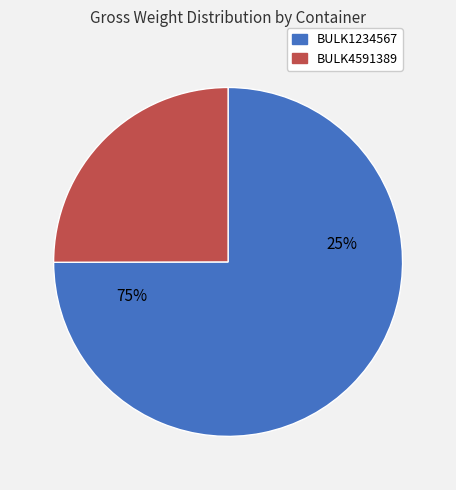

Which category has the biggest portion of the pie?

BULK1234567